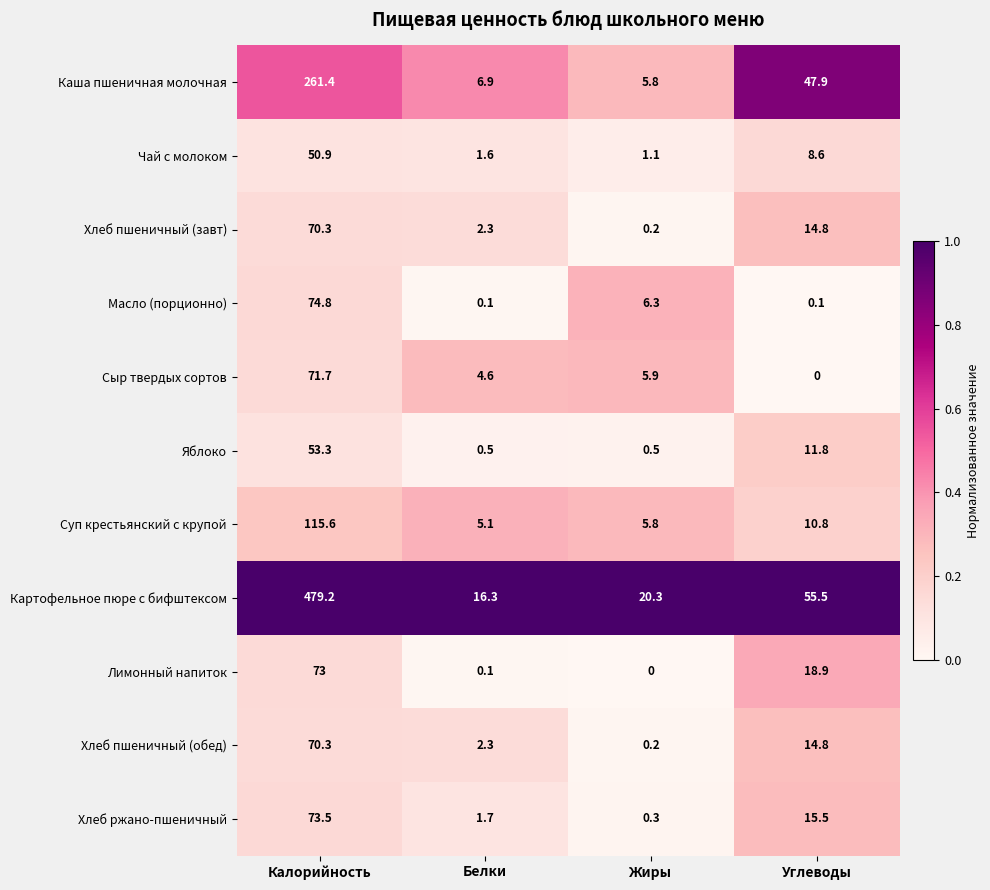

At which category is the sum across all series the highest?

Калорийность